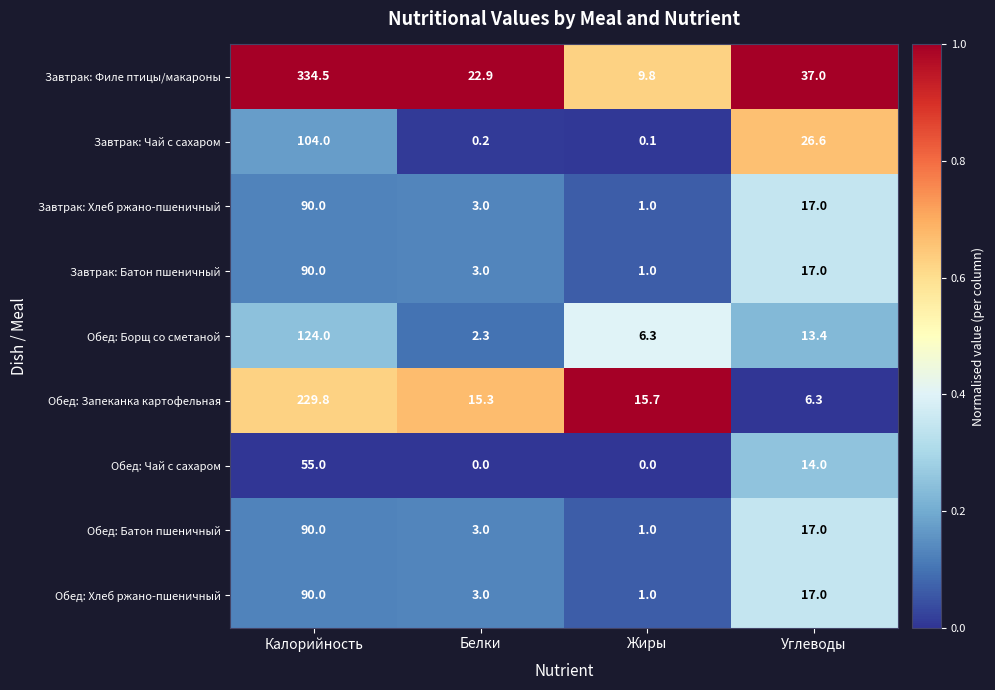

What is the difference between the maximum and minimum values in the Обед: Хлеб ржано-пшеничный series?

89.0